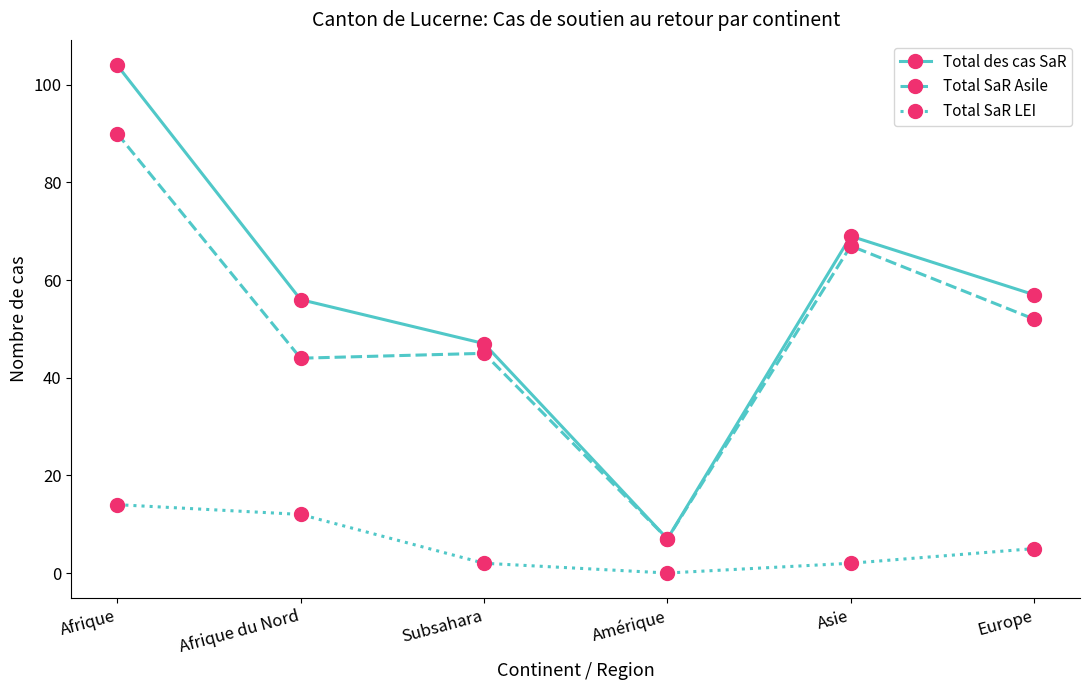

What is the approximate value of Total SaR Asile at Afrique du Nord, to the nearest 5?

45